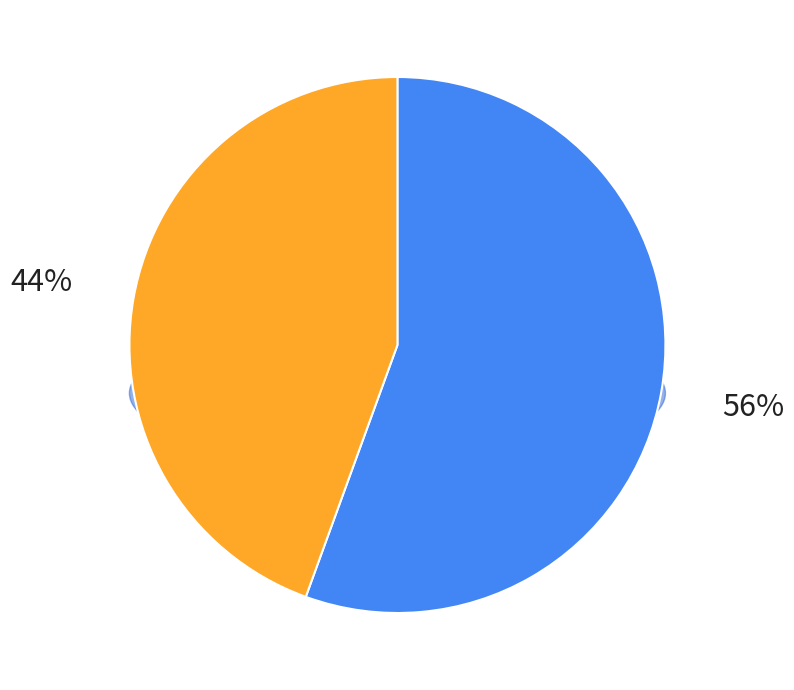

Do Běh 01 and Běh 02 together represent more than half of the pie?

Yes